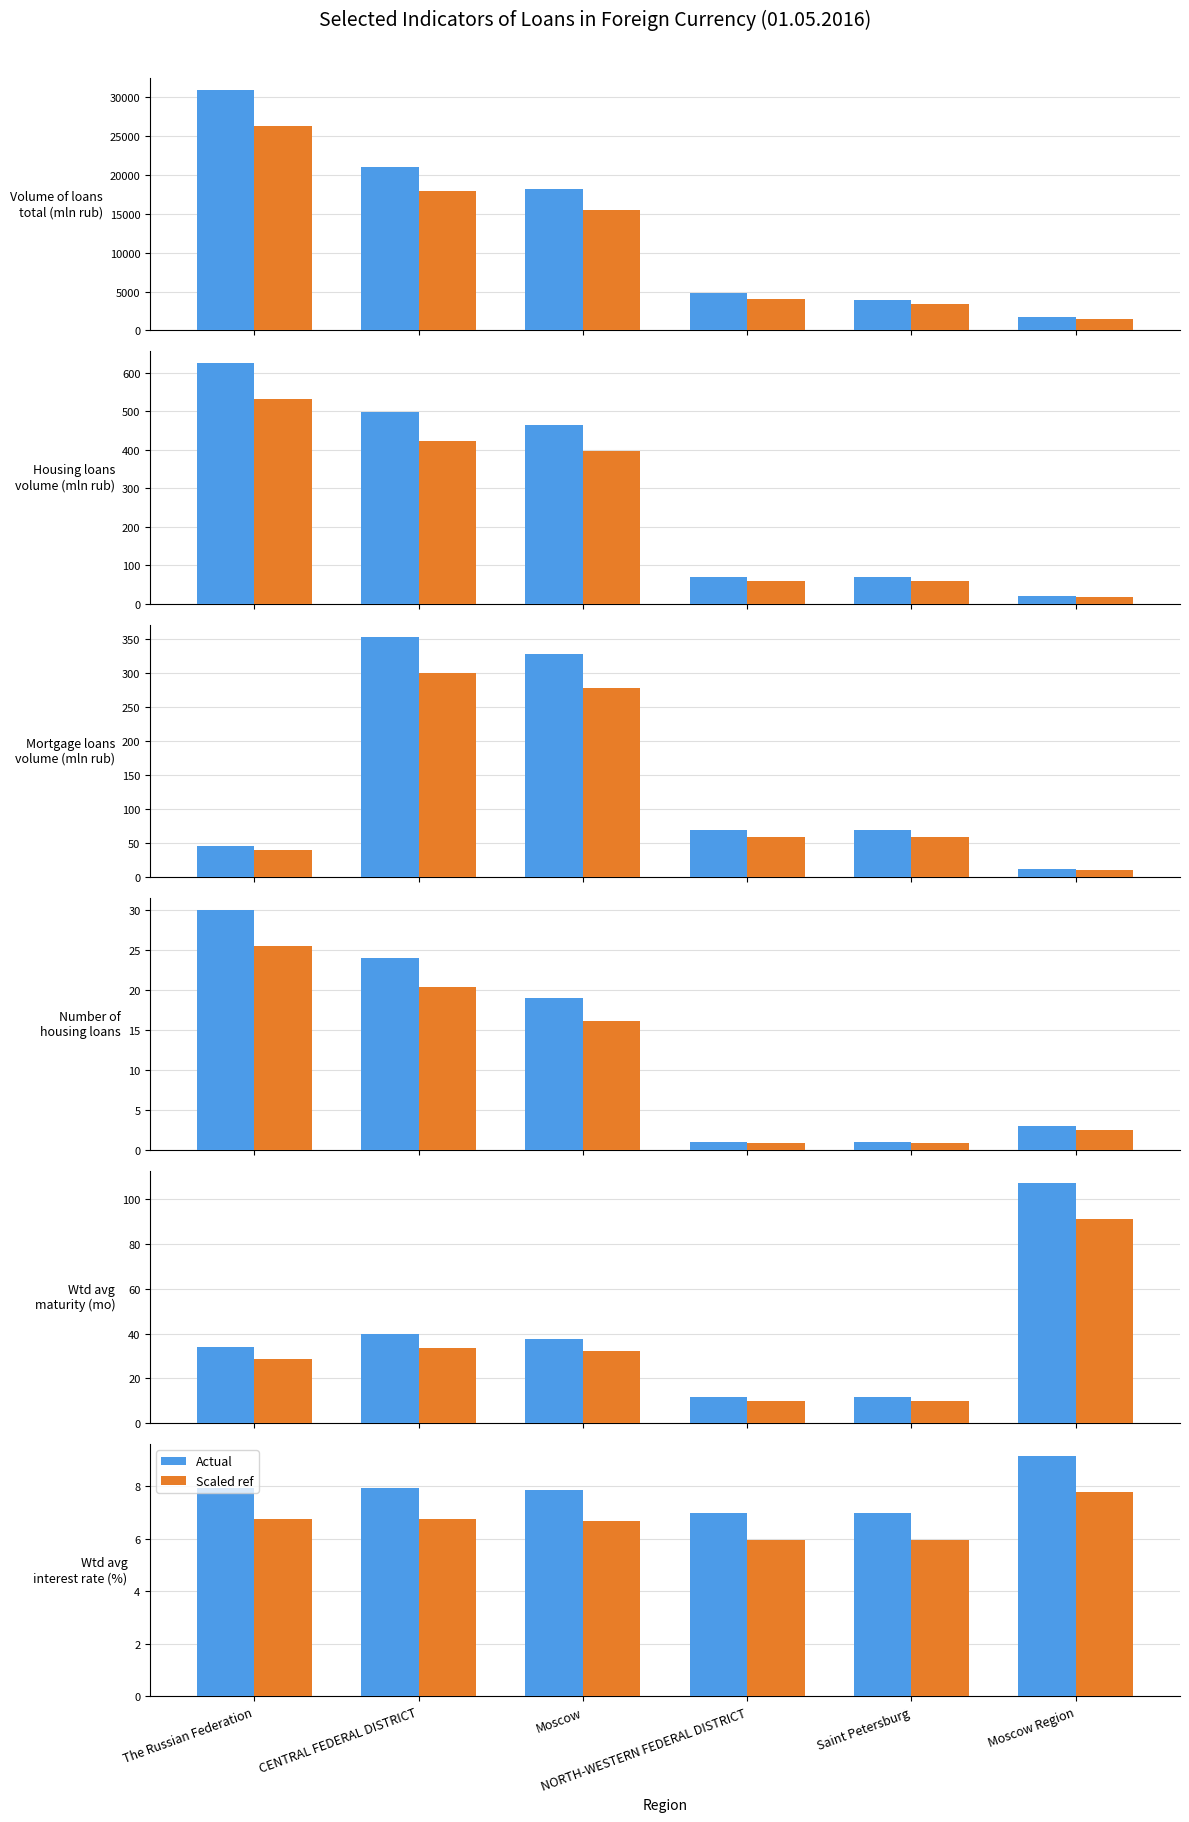

What is the value of the Value bar at the 1st from the left?

8.0